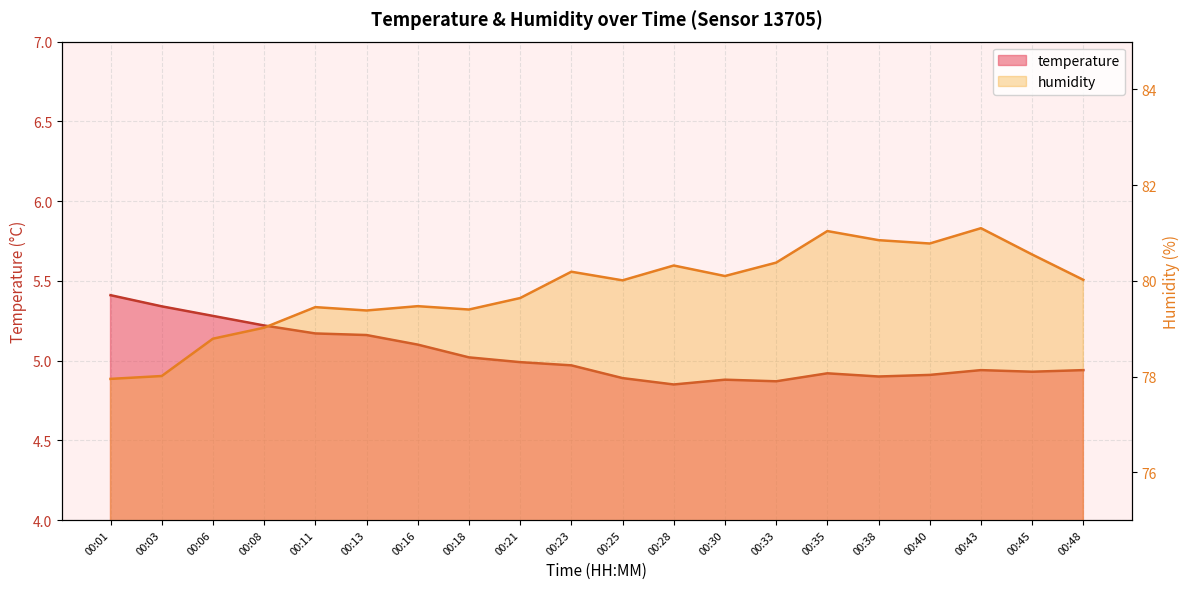

At which label does humidity first exceed 80?

00:23